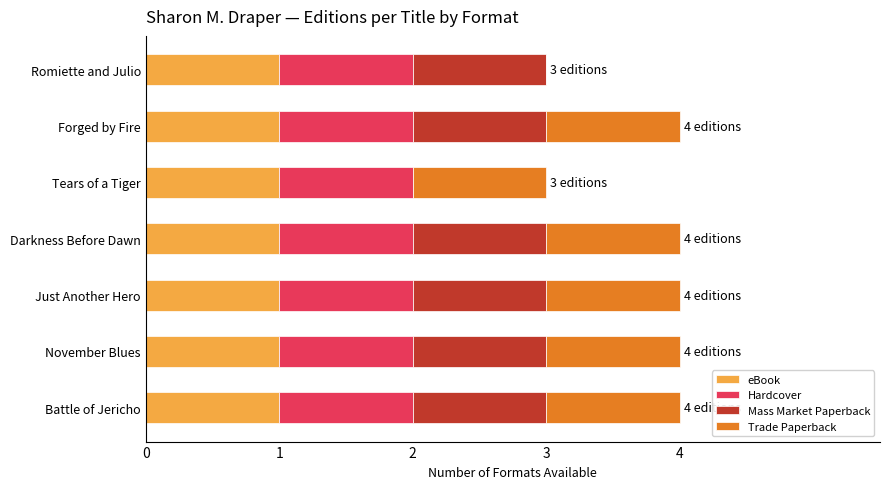

What is the total value across all series at Forged by Fire?

4